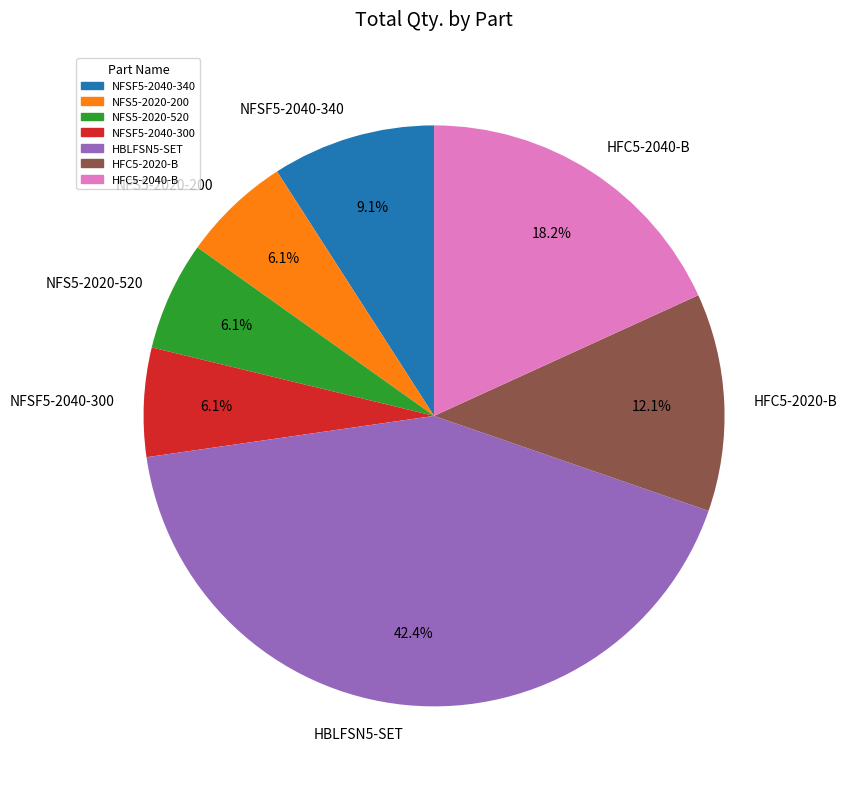

Is there any slice that represents more than half of the pie?

No